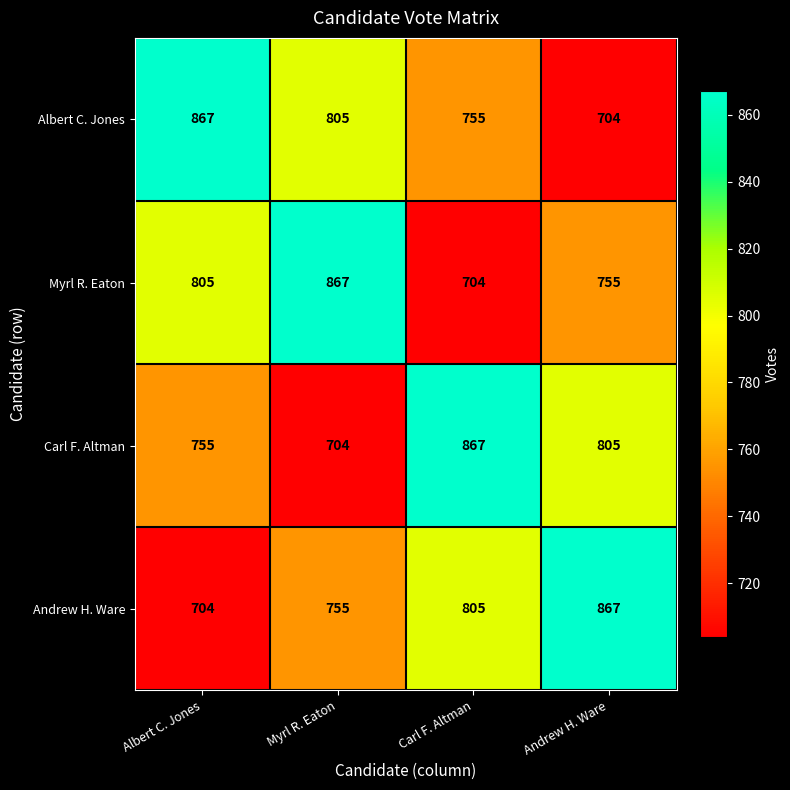

How many distinct data groups are displayed?

4